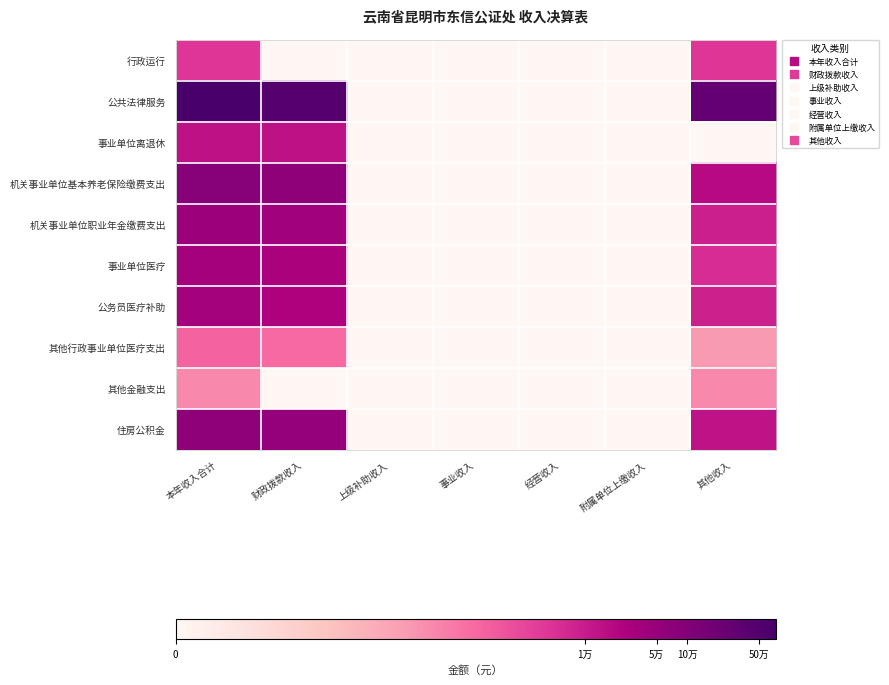

Which series changed the most between 财政拨款收入 and 上级补助收入?

公共法律服务